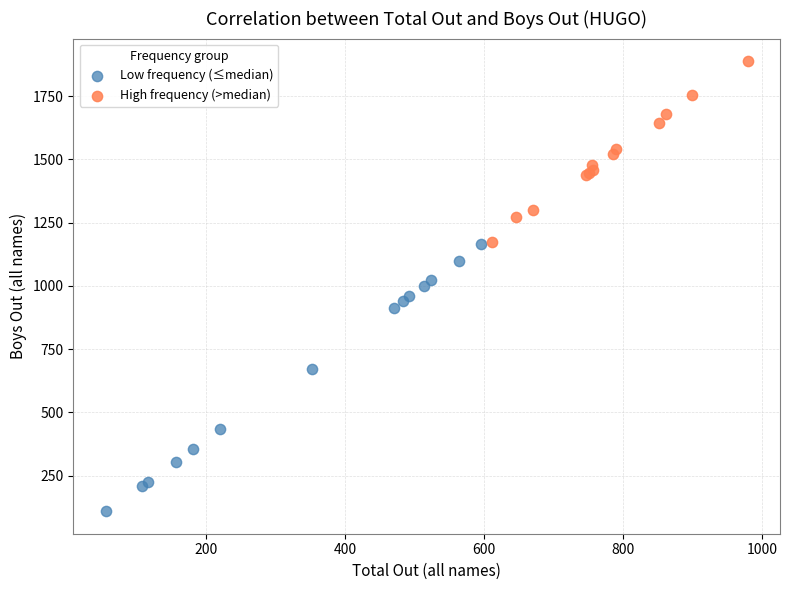

Which series has the widest spread of Y values?

Low frequency (≤median)